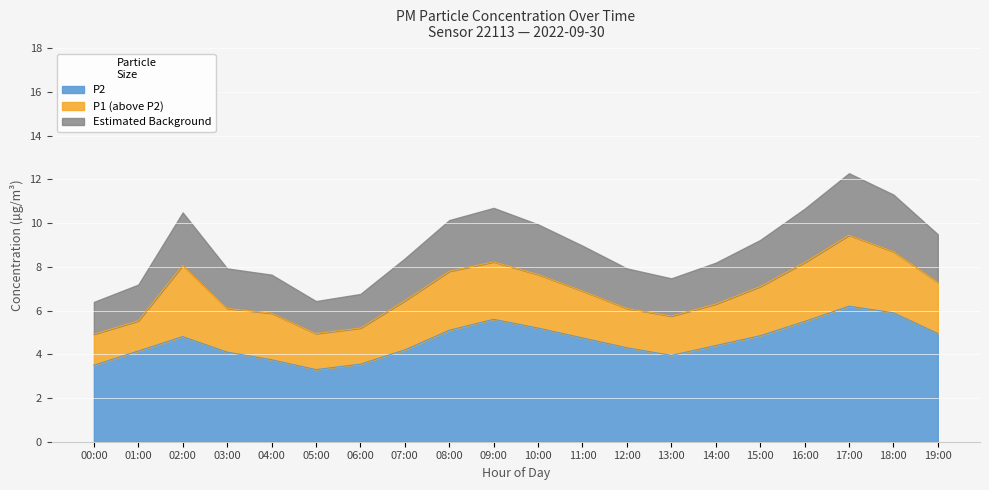

At which category does P1 reach its first local valley?

05:00